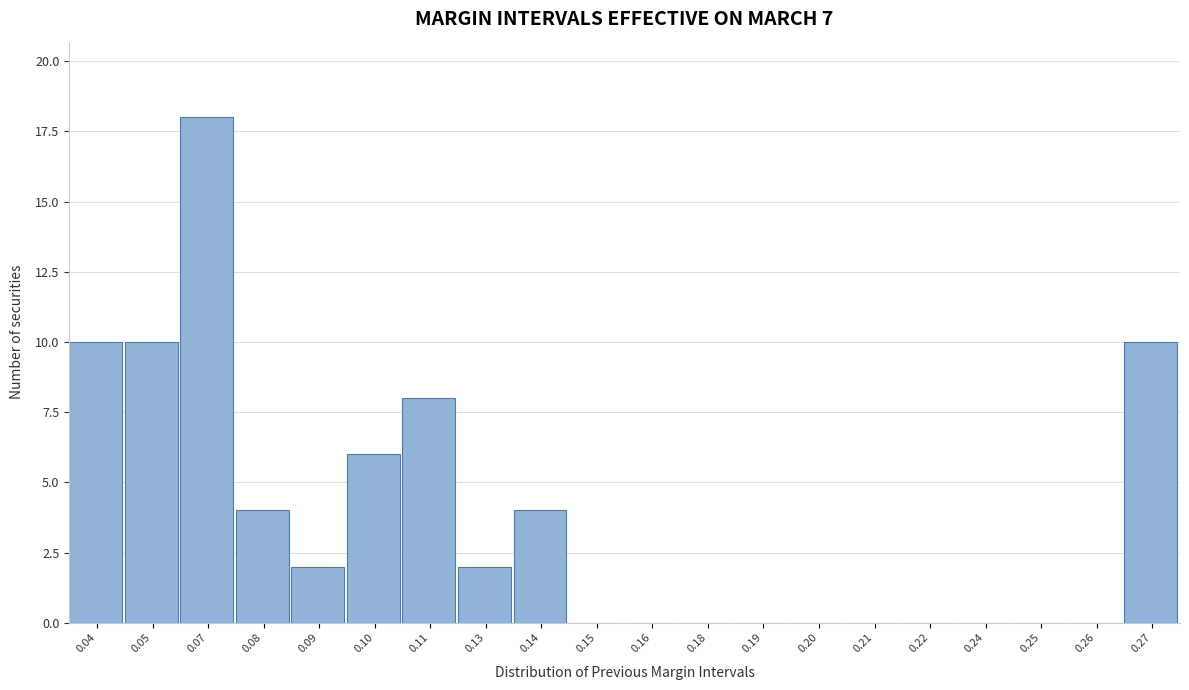

Reading left to right, extract all data points from this chart.

0.04=10	0.05=10	0.07=18	0.08=4	0.09=2	0.10=6	0.11=8	0.13=2	0.14=4	0.15=0	0.16=0	0.18=0	0.19=0	0.20=0	0.21=0	0.22=0	0.24=0	0.25=0	0.26=0	0.27=10